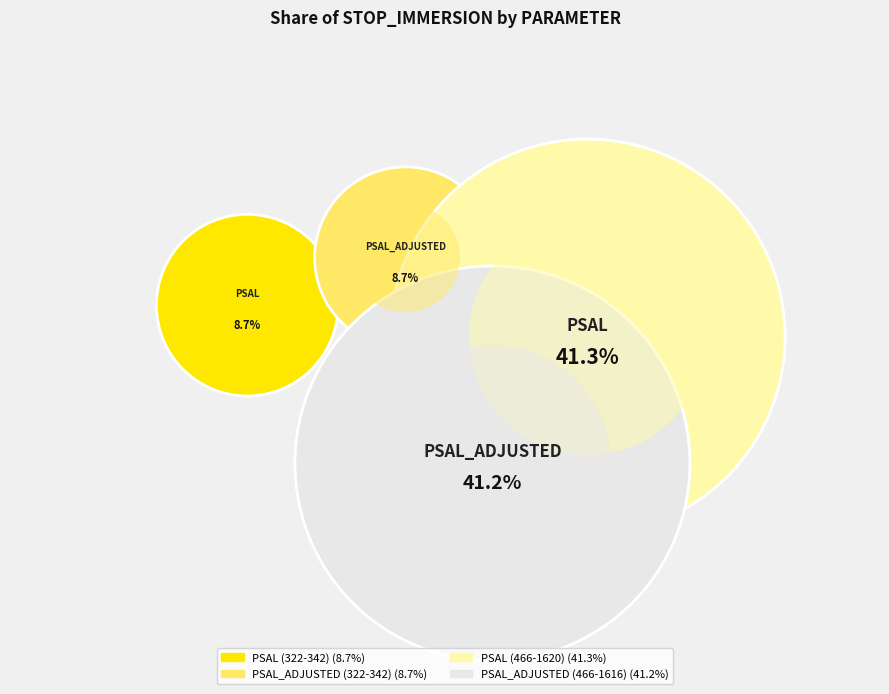

What is the largest slice in the pie chart?

PSAL (466-1620)